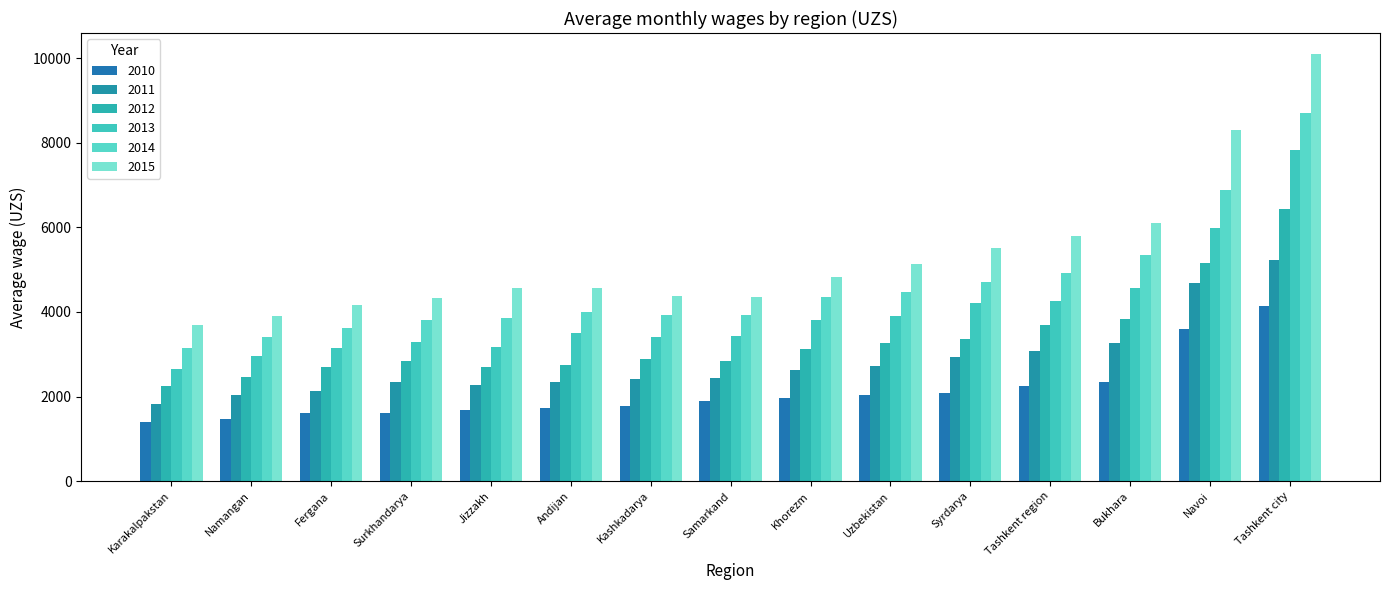

What is the total value across all series at Tashkent city?

42420.2